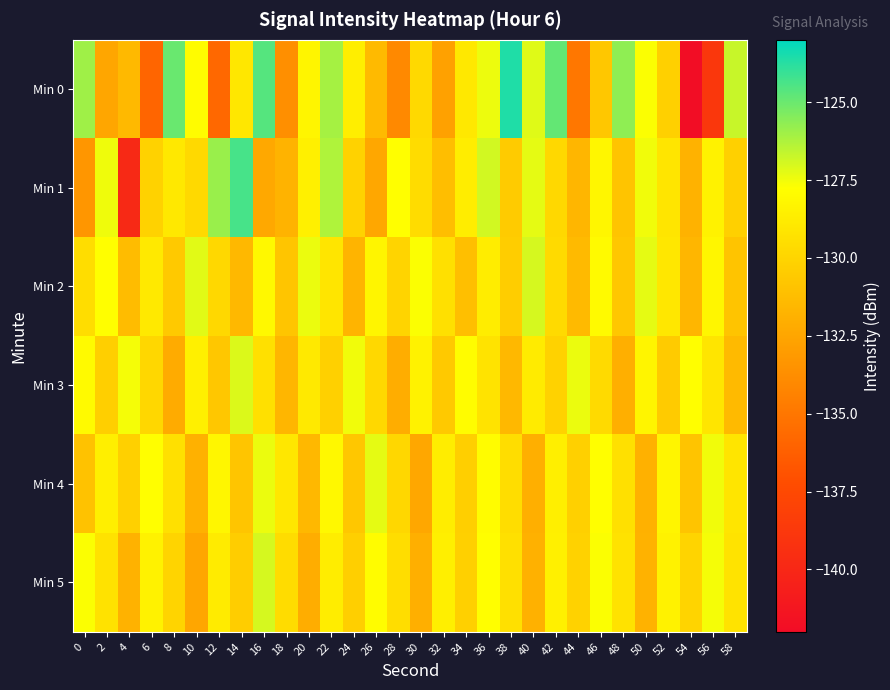

At 34, list the series in order from smallest to largest.

Min 2, Min 4, Min 5, Min 0, Min 1, Min 3